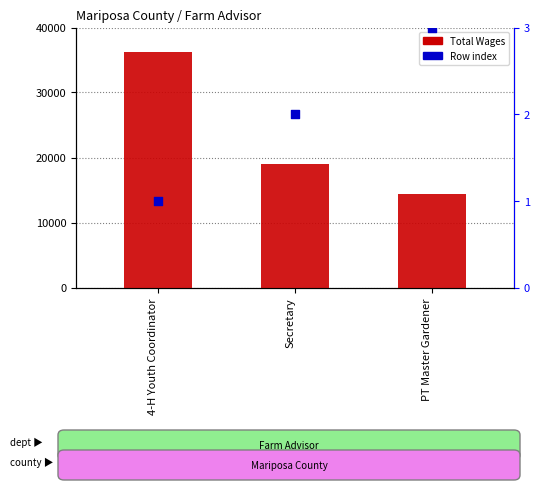

Is the value of Row Index at Secretary greater than the value of Total Wages at PT Master Gardener?

No